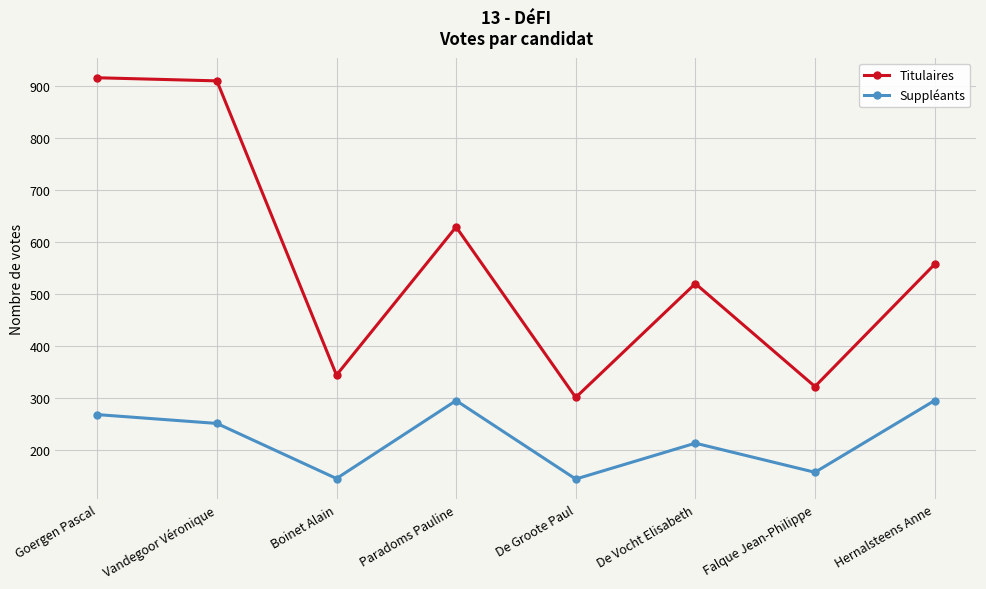

What is the lowest value of the Titulaires series?

301